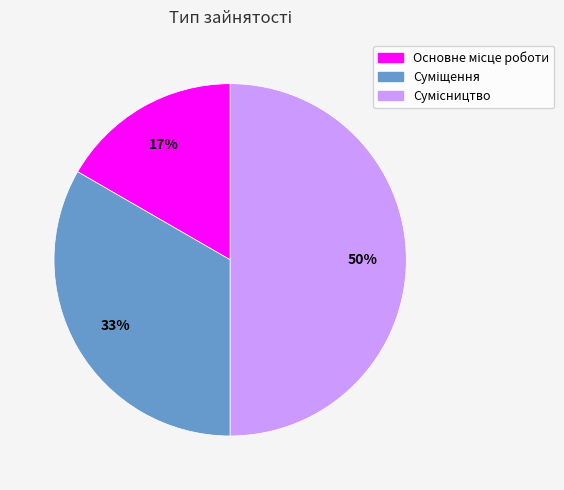

To the nearest percent, what is the average slice percentage?

33%